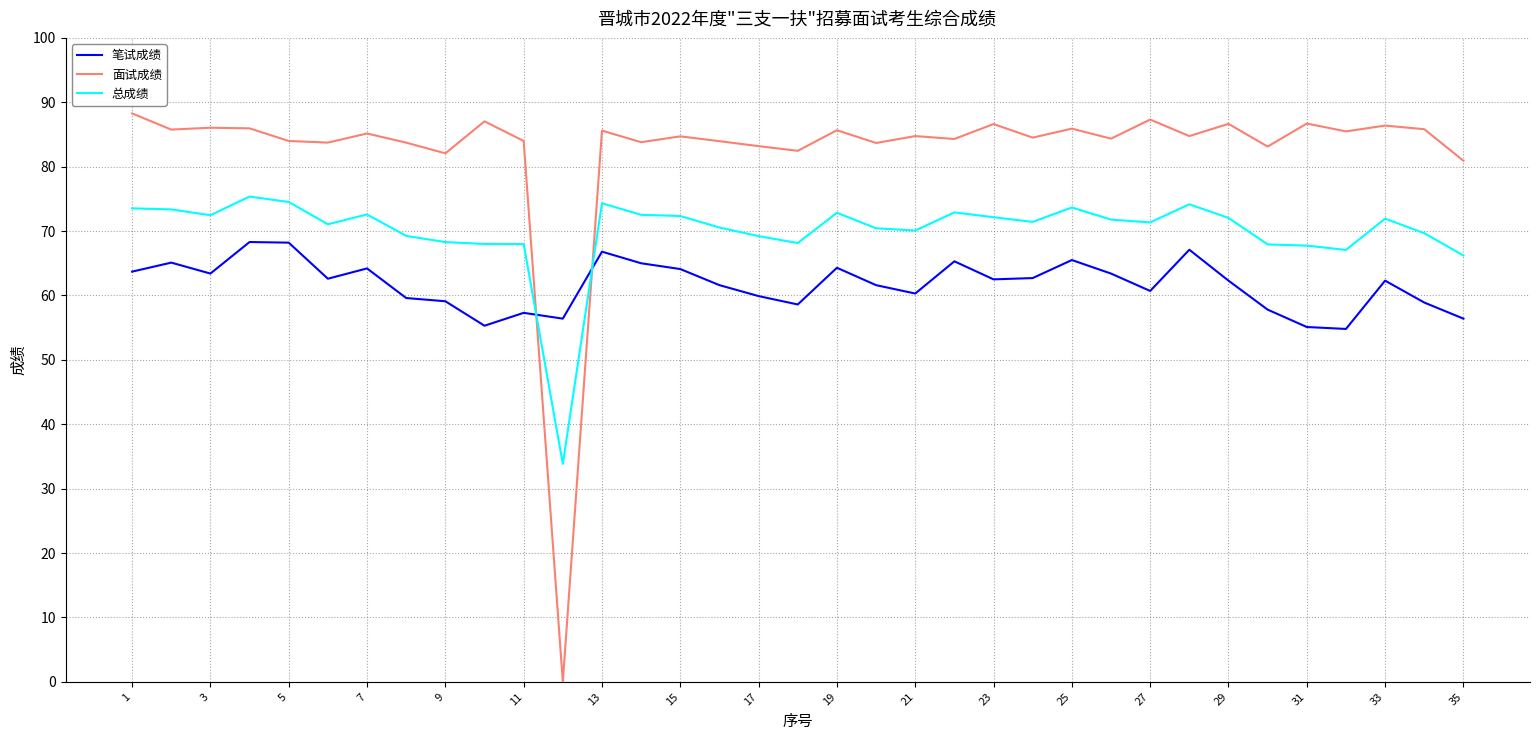

Does the chart display data point markers on the line(s)?

No